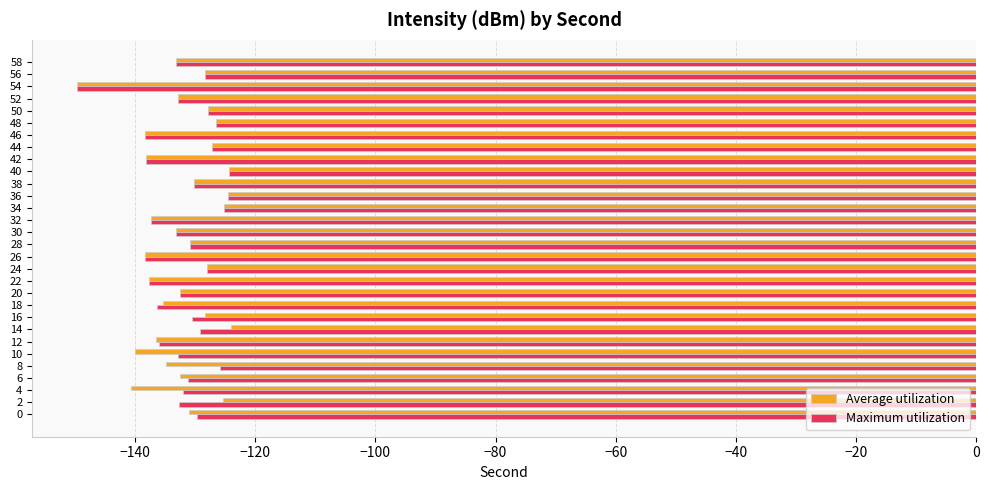

How many categories are shown in the chart?

30